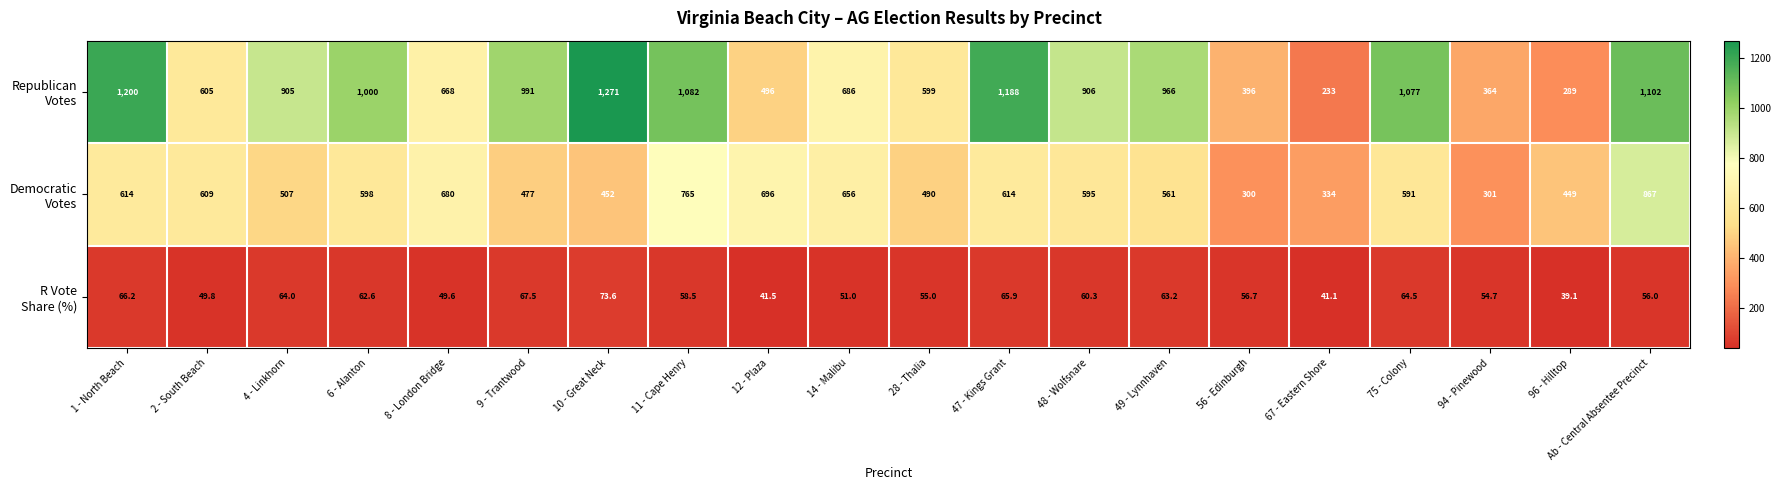

What is the spread (max minus min) of values at 10 - Great Neck?

1197.4